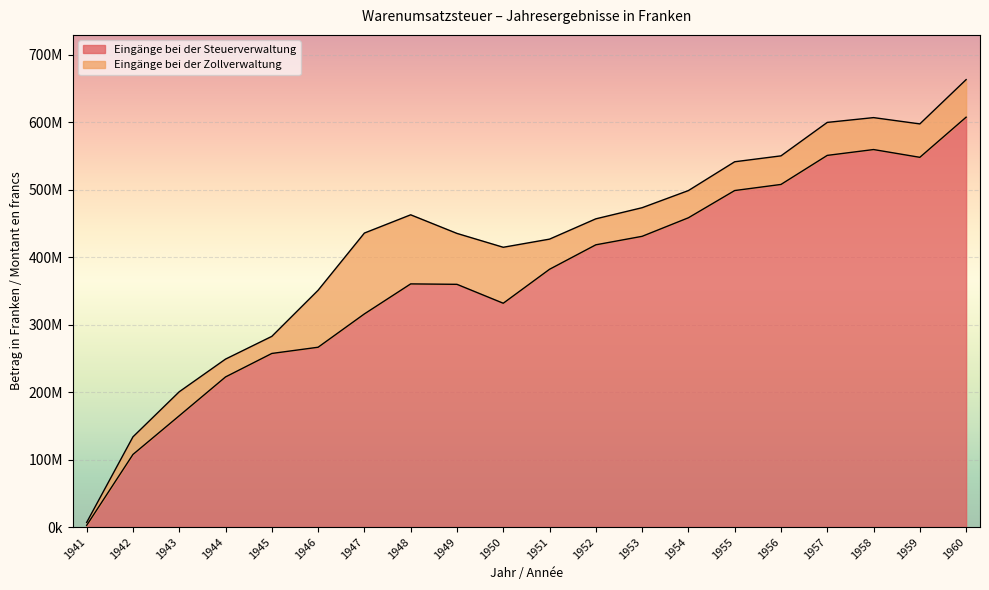

Count the number of categories in the chart.

20